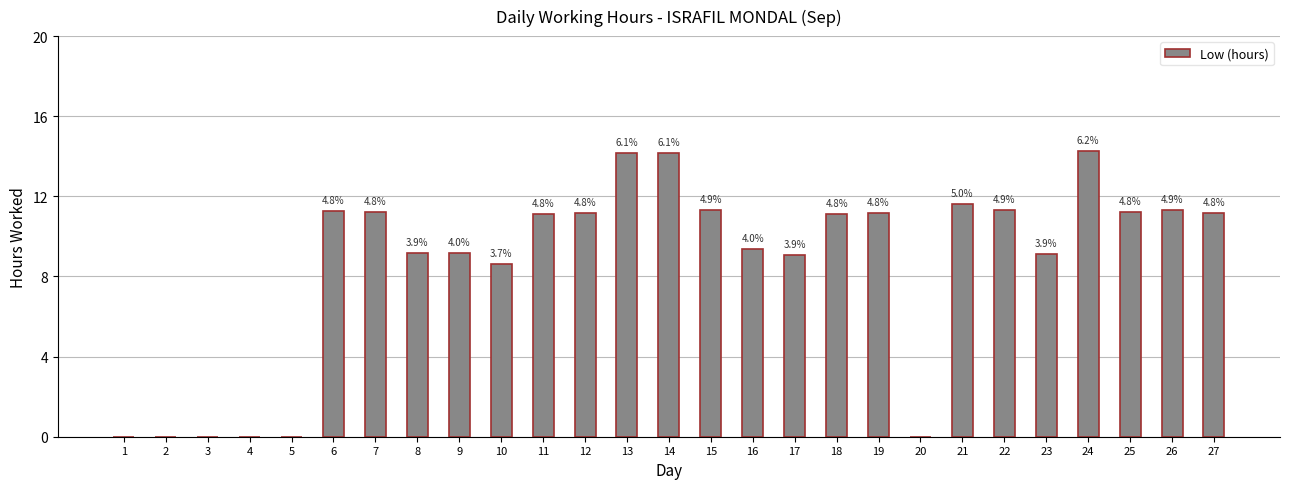

Are the bars horizontal?

No